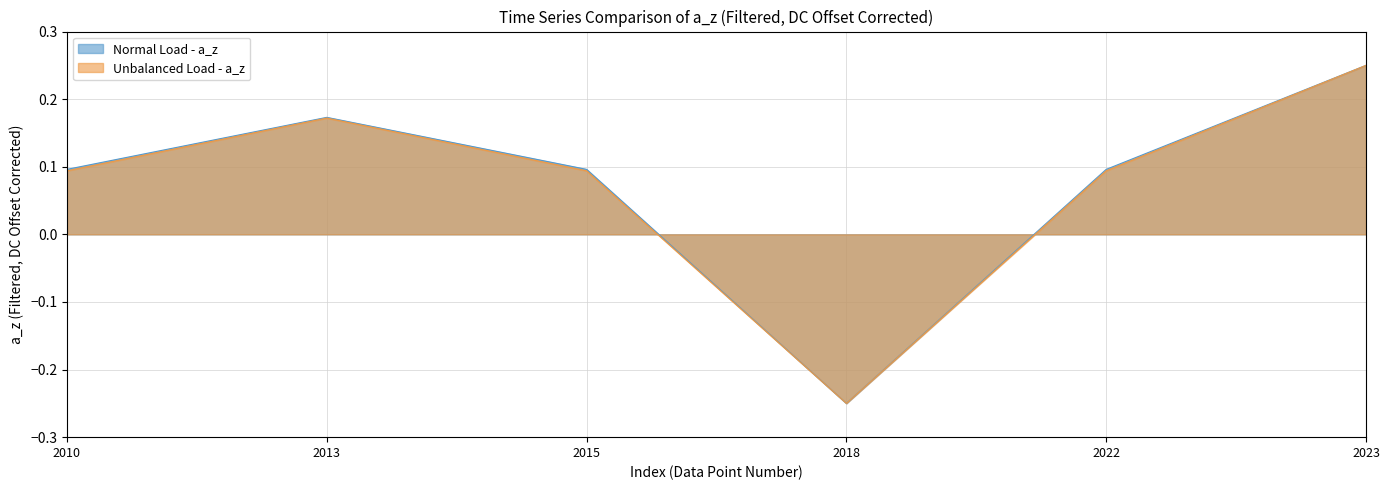

How many data points in Normal Load - a_z are less than 0?

1